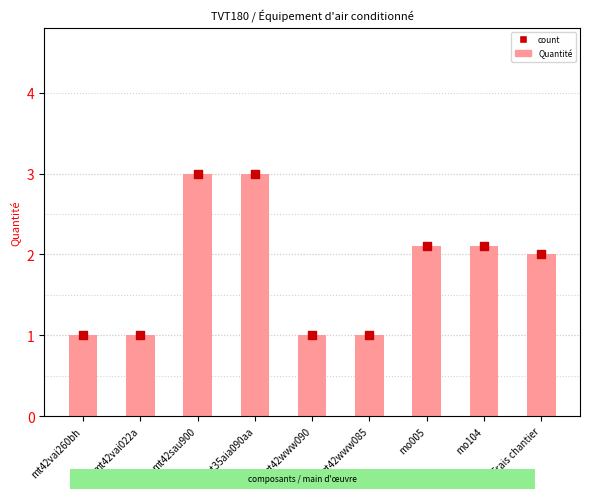

Which series has the largest Y range (max minus min)?

Quantité